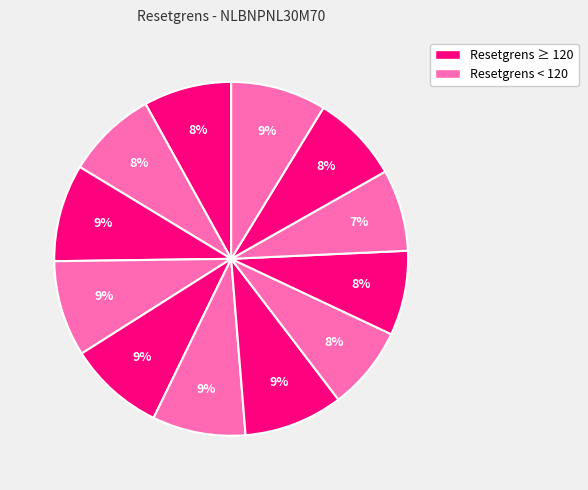

Count the number of slices in the pie.

12